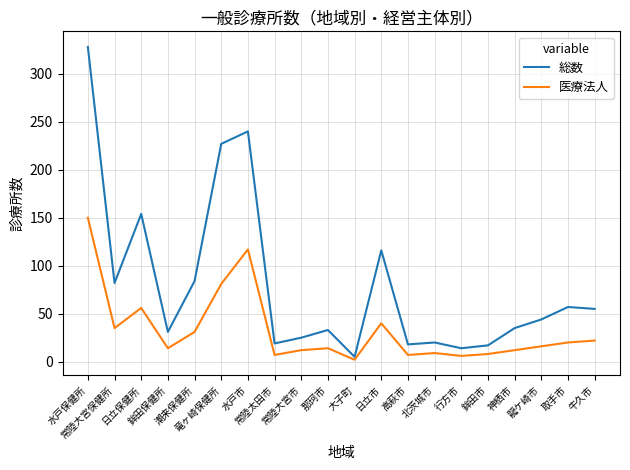

What position from the right is 龍ケ崎市?

3